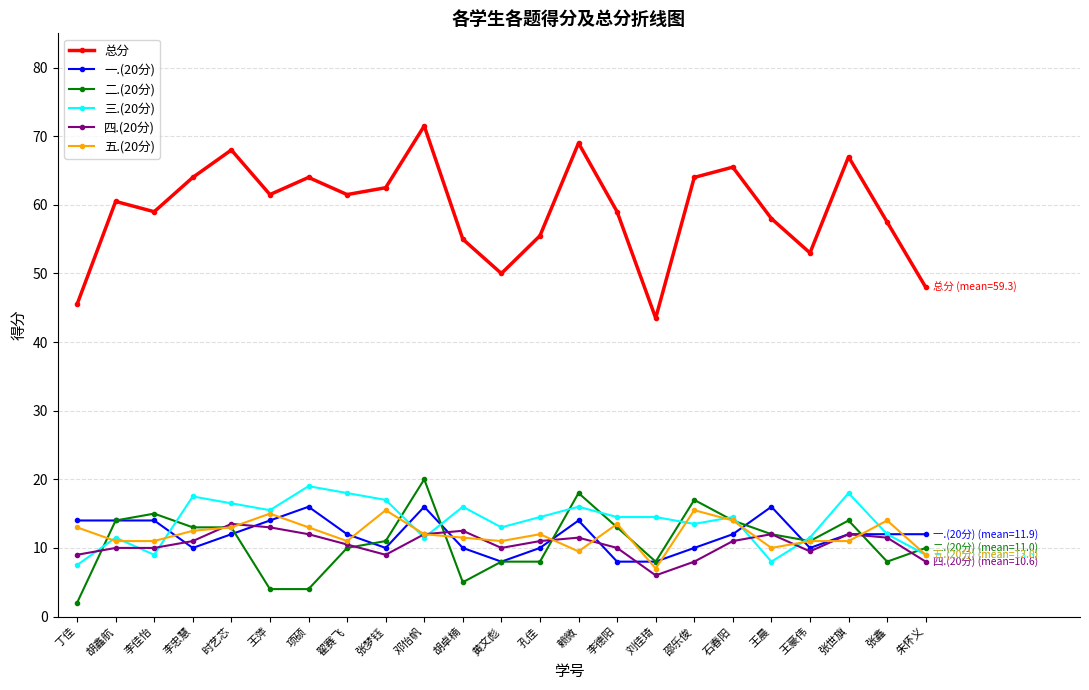

Which series ends up on top after the final intersection of 五.(20分) and 一.(20分)?

一.(20分)